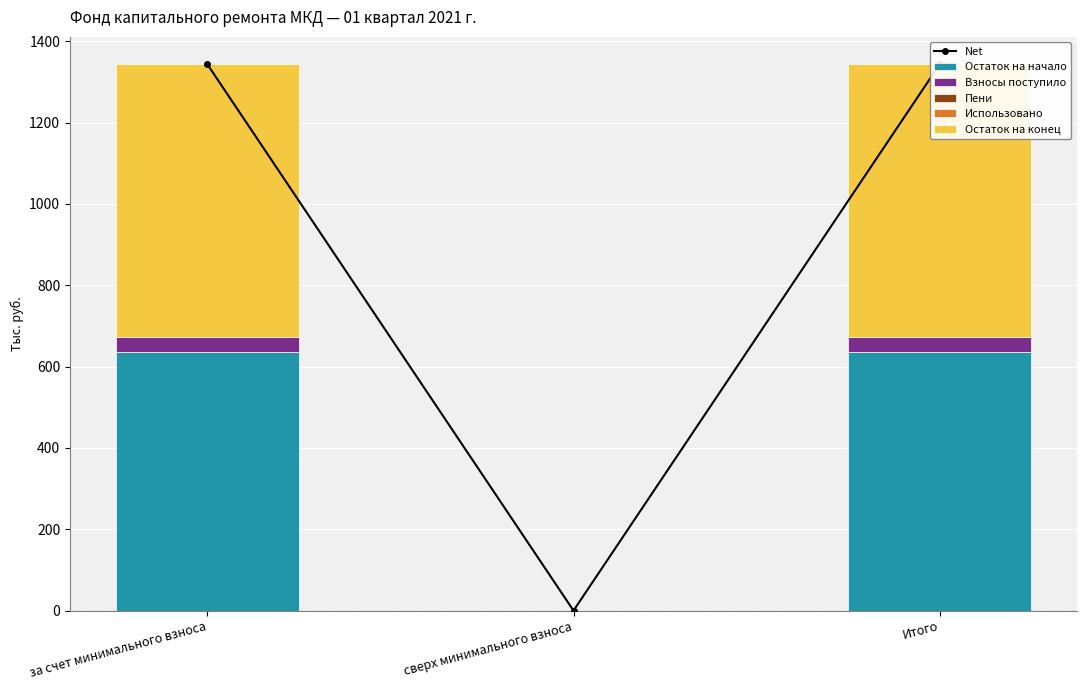

Which has a higher value, Итого or за счет минимального взноса?

Итого